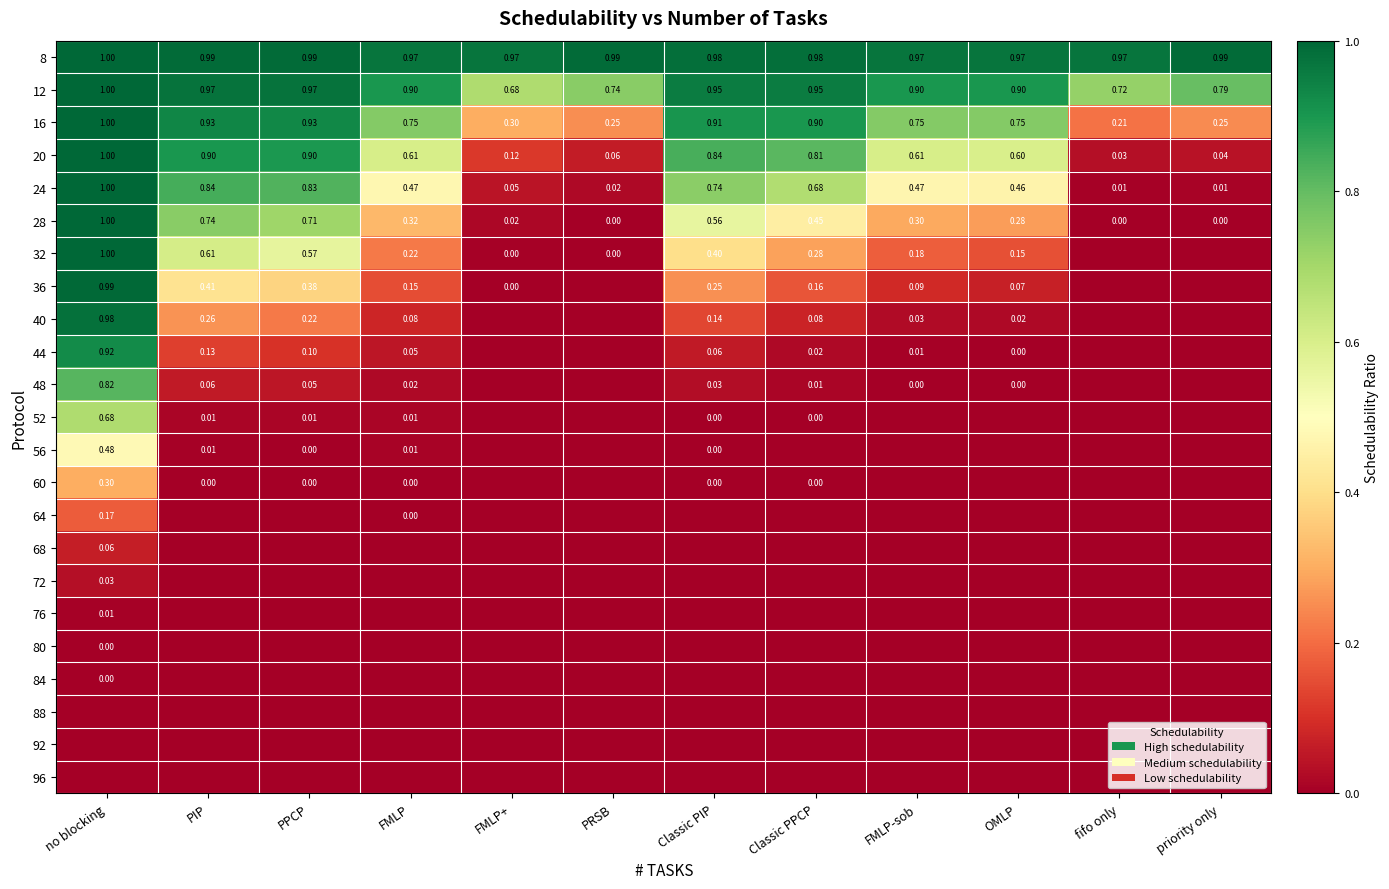

Which series has the largest total across all categories?

8